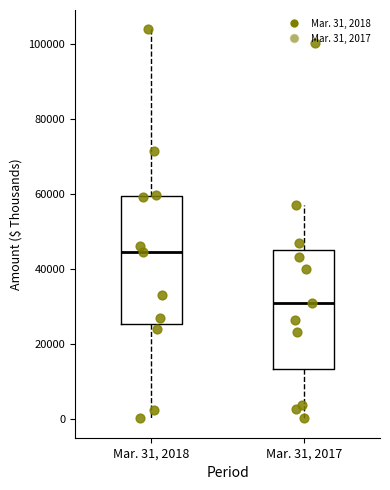

Which box is the tallest, from its lower edge to its upper edge?

Mar. 31, 2018